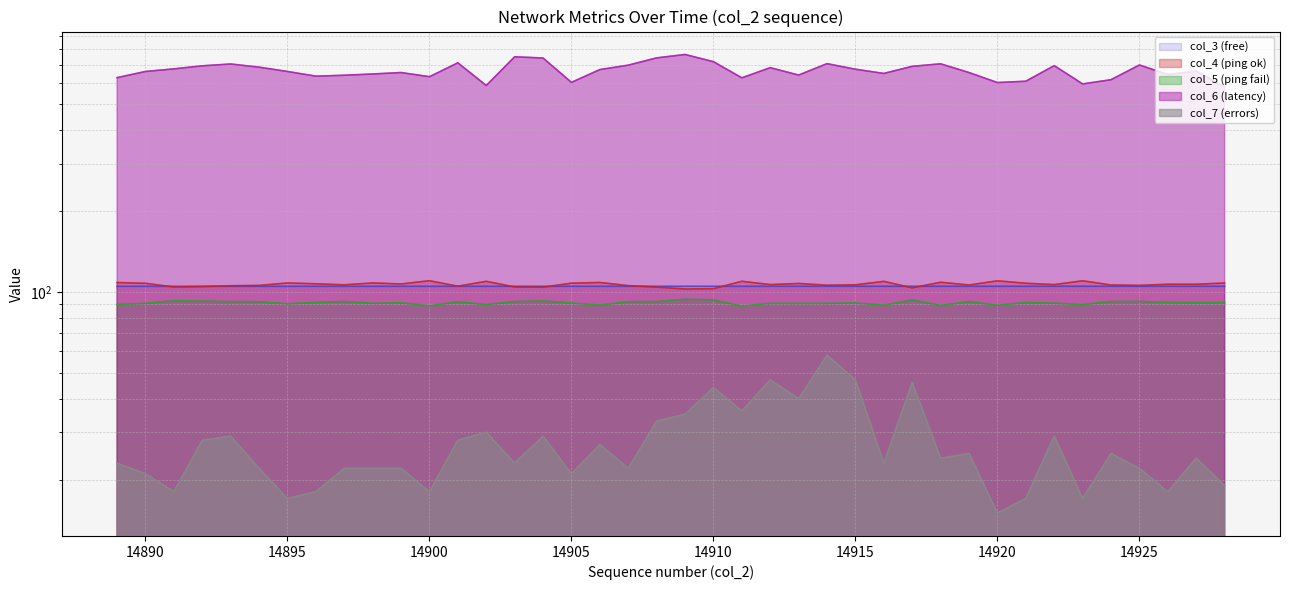

List the labels in order of col_6 (latency) value, largest first.

14909, 14903, 14908, 14904, 14910, 14901, 14914, 14918, 14893, 14925, 14907, 14922, 14892, 14917, 14894, 14912, 14891, 14915, 14906, 14927, 14890, 14895, 14899, 14919, 14916, 14898, 14926, 14913, 14897, 14896, 14900, 14889, 14911, 14924, 14921, 14905, 14920, 14923, 14902, 14928